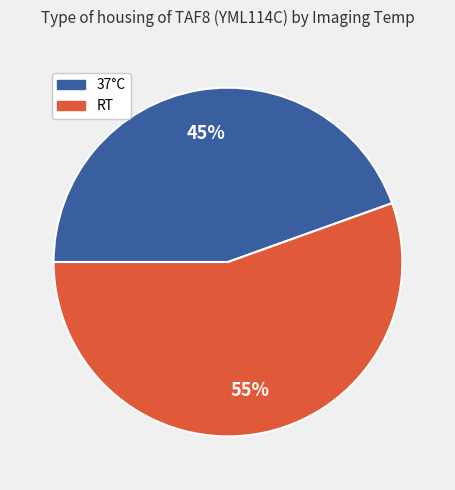

How many segments does this pie chart have?

2